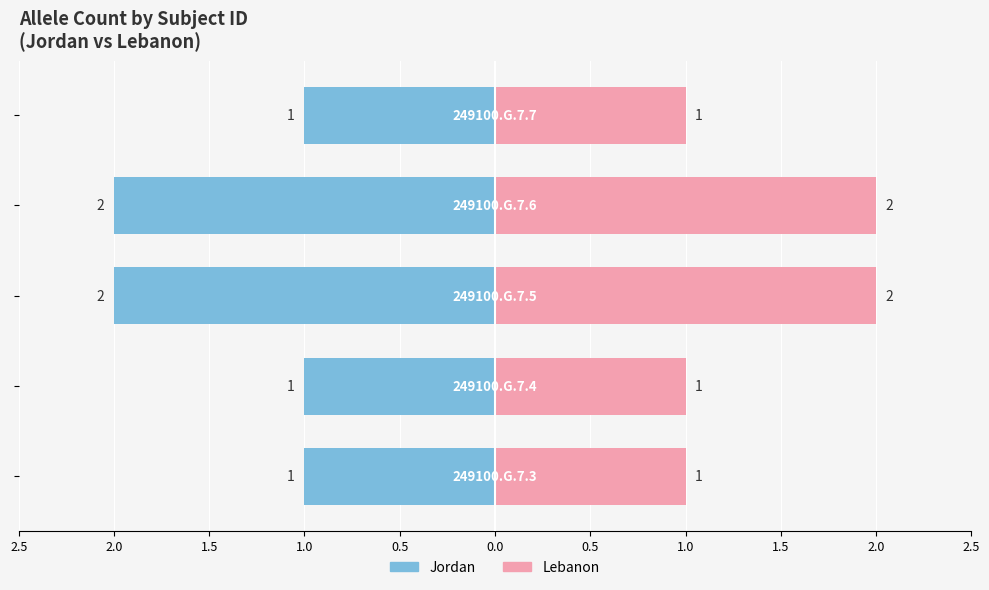

True or false: Lebanon has a value of 0 at 2.5.

False